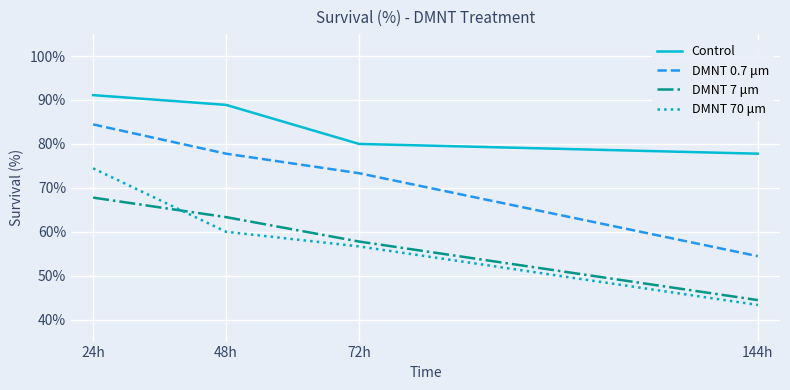

List the labels in order of Control value, smallest first.

144h, 72h, 48h, 24h